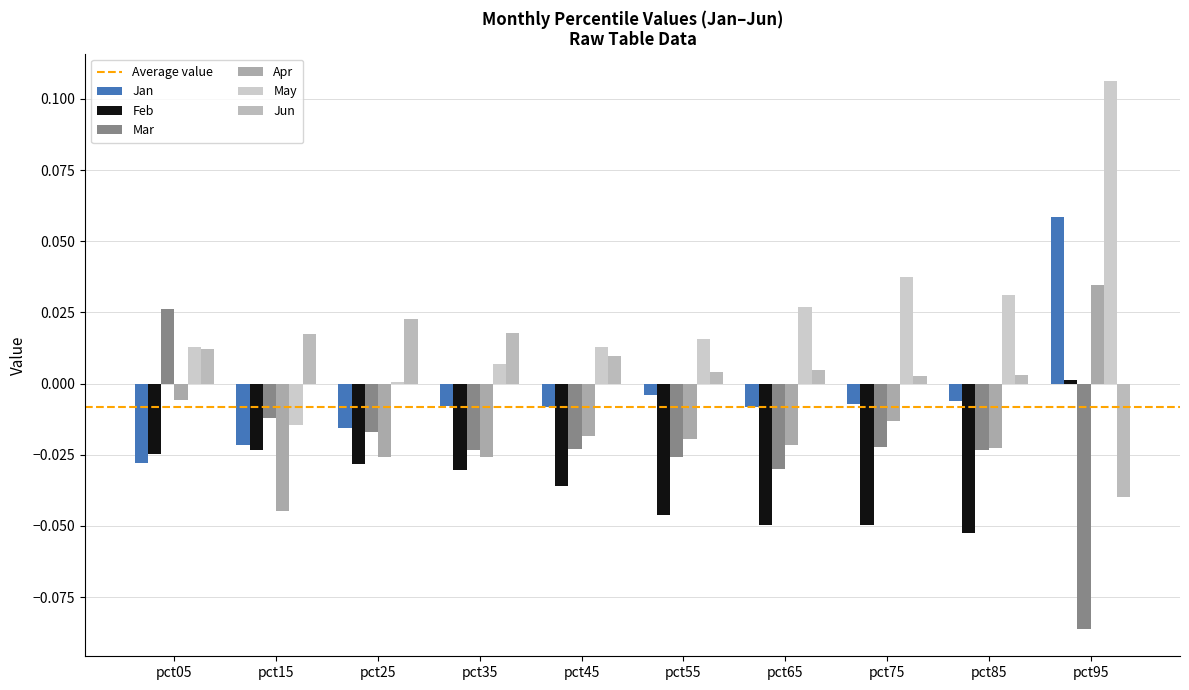

The value of May at pct85 is 0.0. True or false?

False